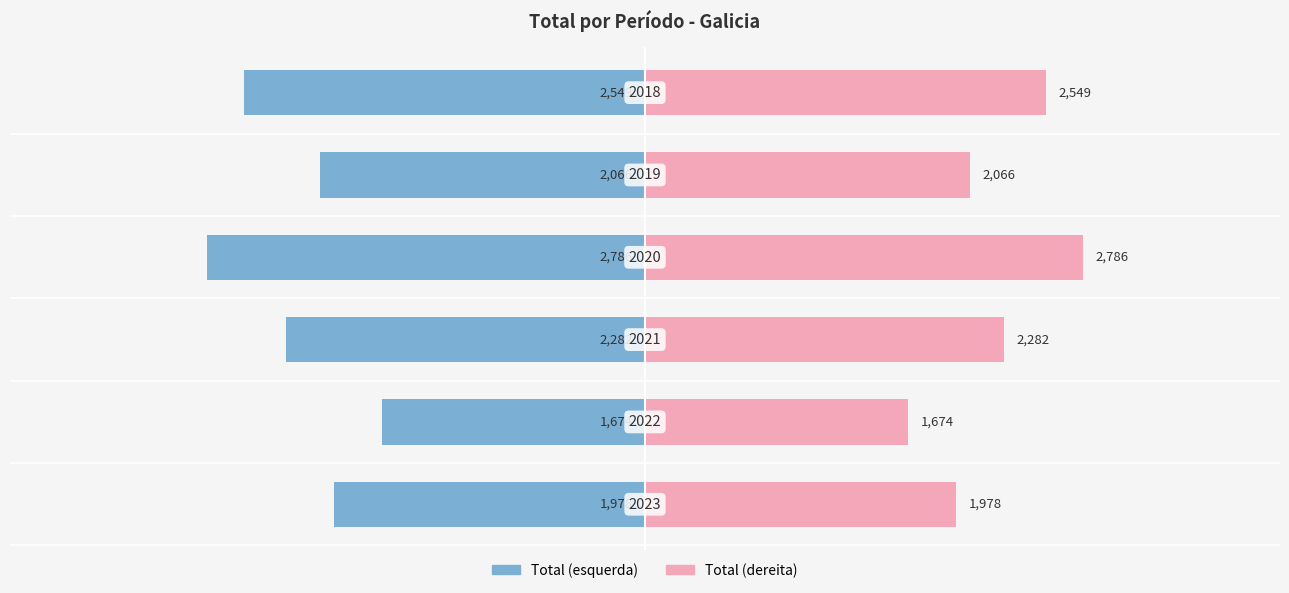

What is the difference between the maximum and second lowest values in the Total (dereita) series?

808.0